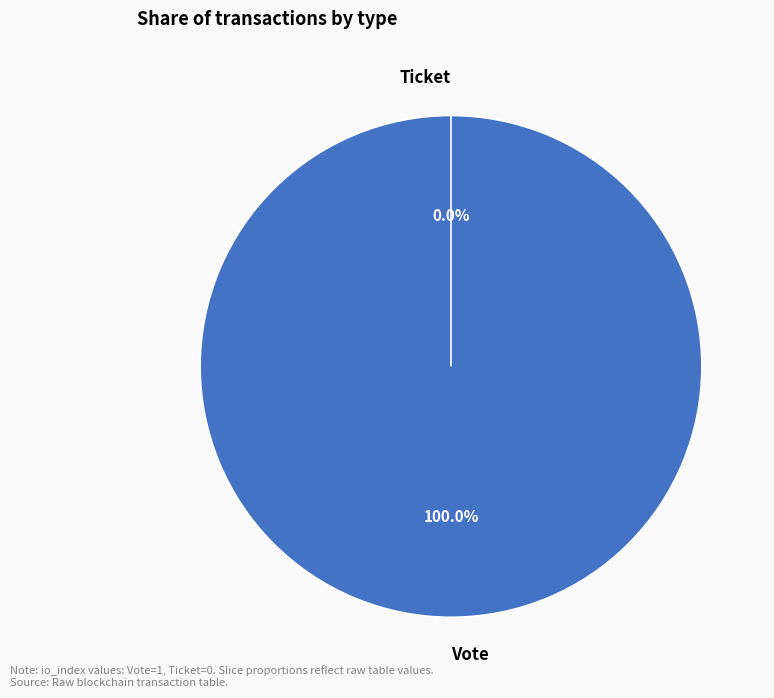

To the nearest percent, what portion does Vote represent?

100%